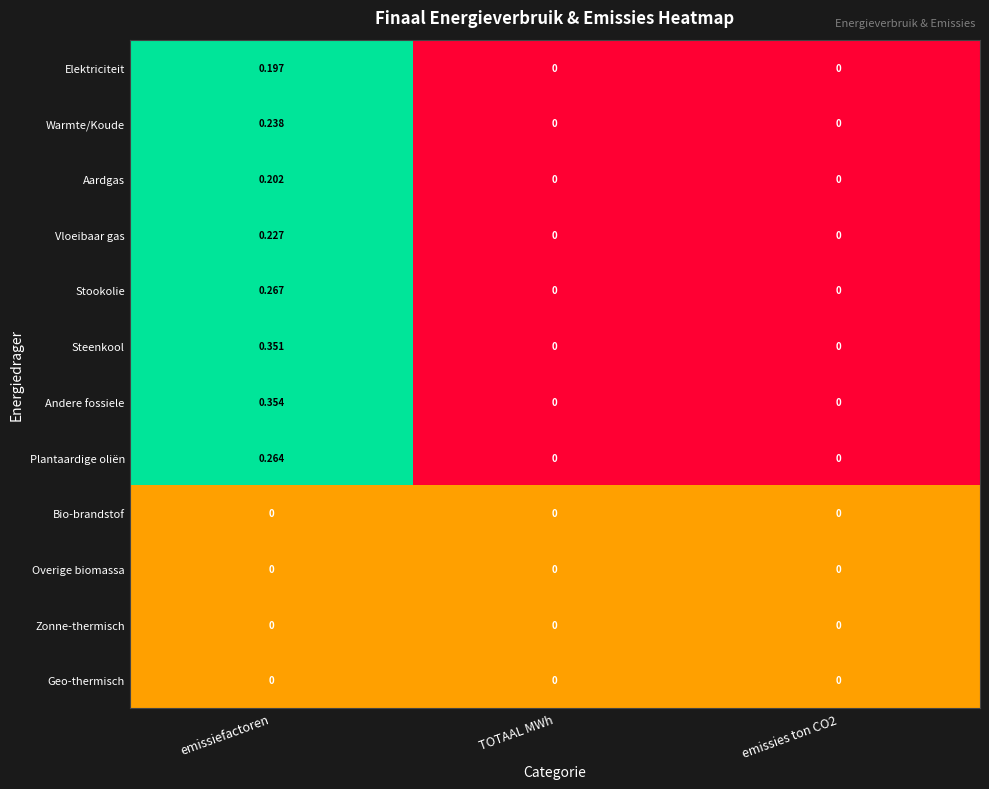

Is the value of Steenkool at emissiefactoren greater than the value of Aardgas at emissiefactoren?

Yes